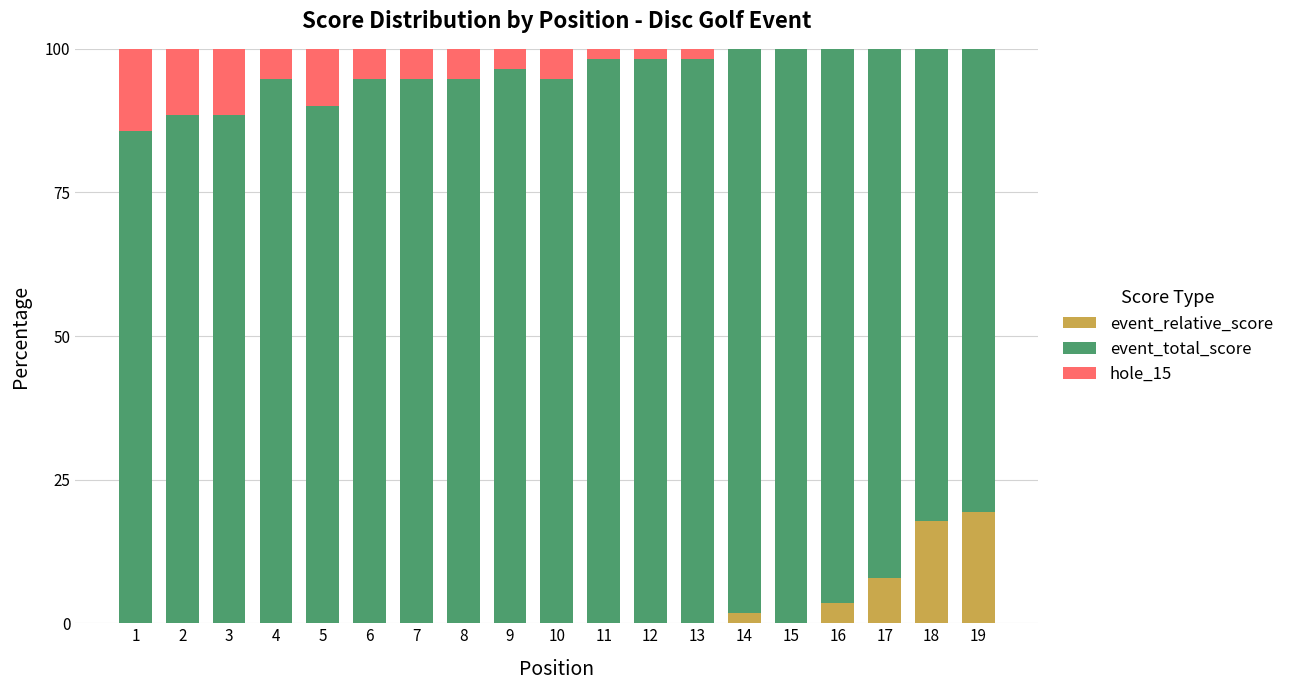

What is the total value across all series at 12?

100.0